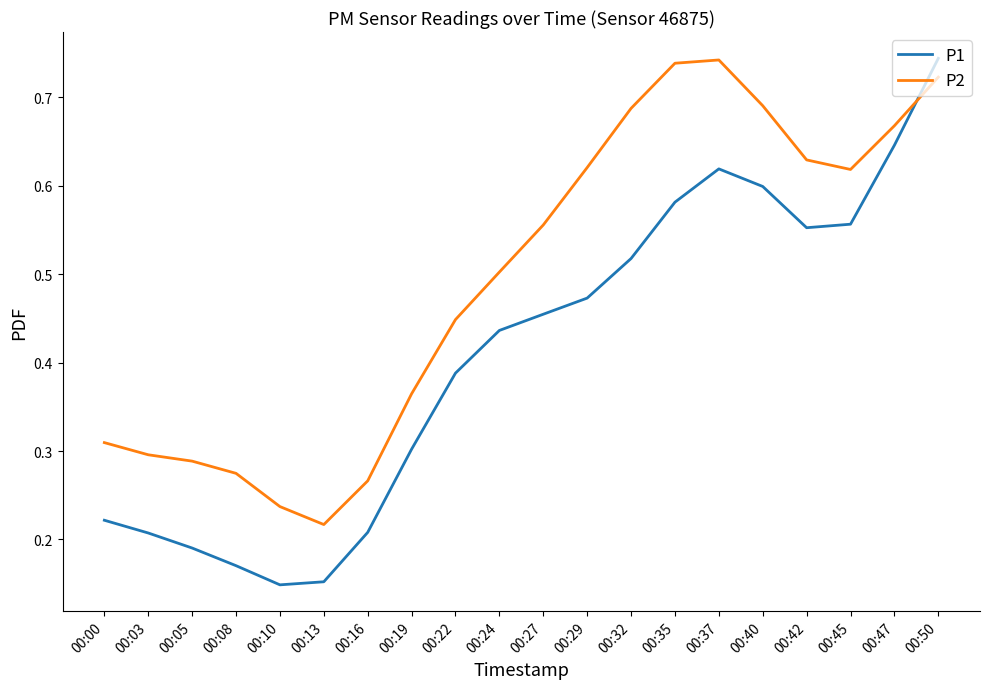

Where is P2 nearest to the value 0?

00:13